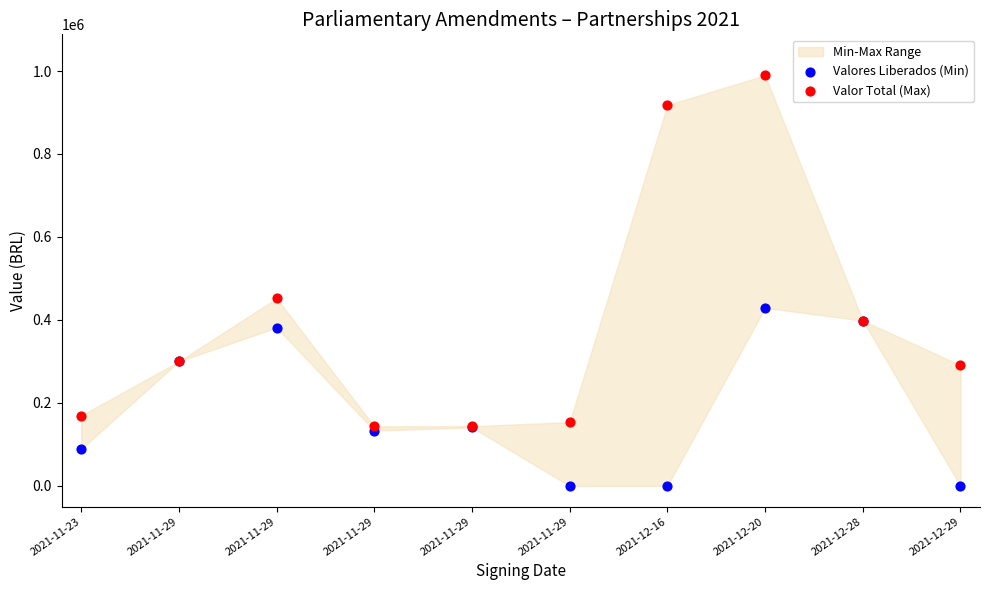

In the Valores Liberados (Min) series, what Y value is closest to 214651?

140924.7